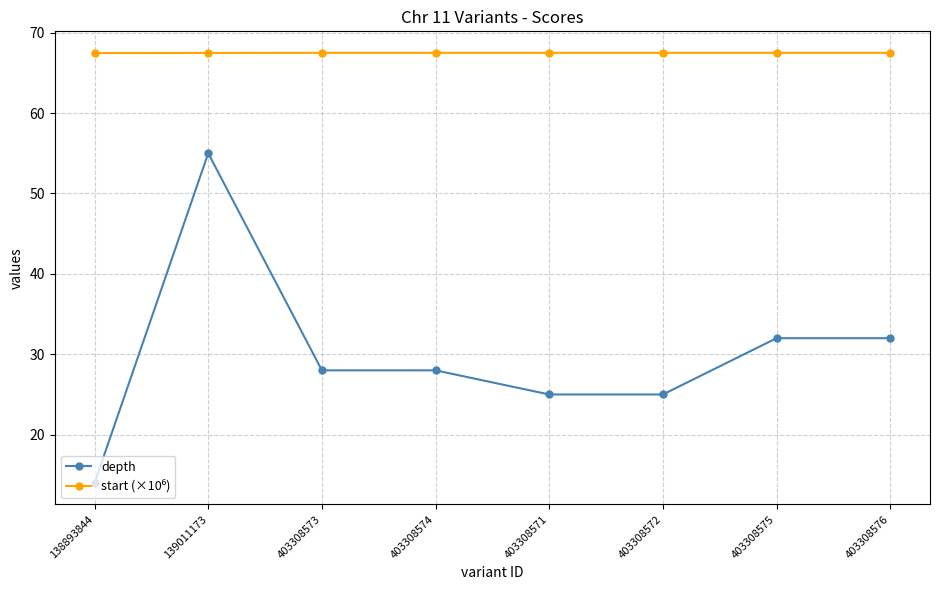

What is the label of the 6th point from the left?

403308572